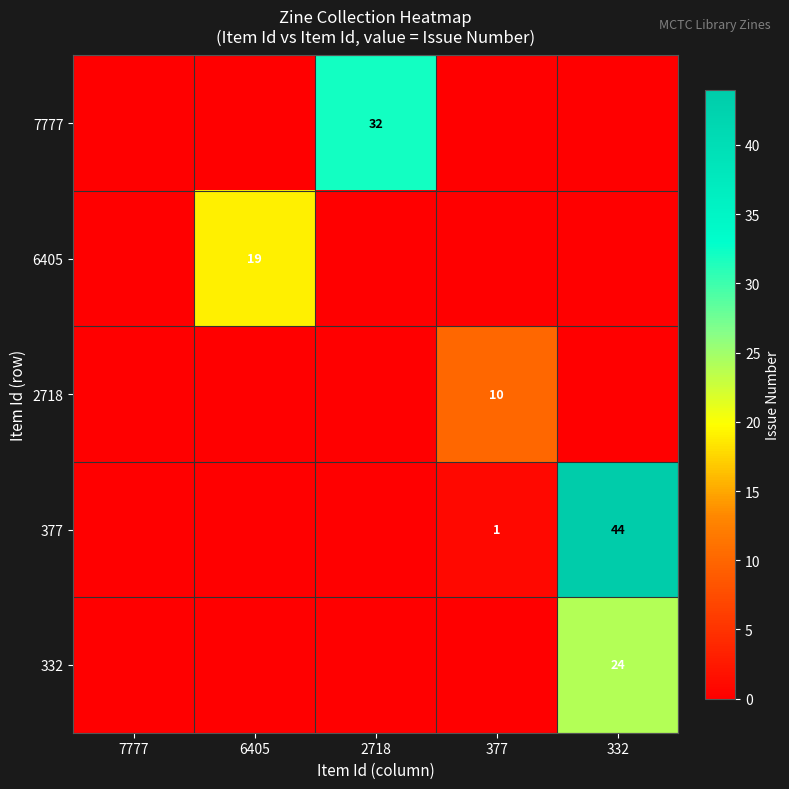

What is the highest value of the 377 series?

44